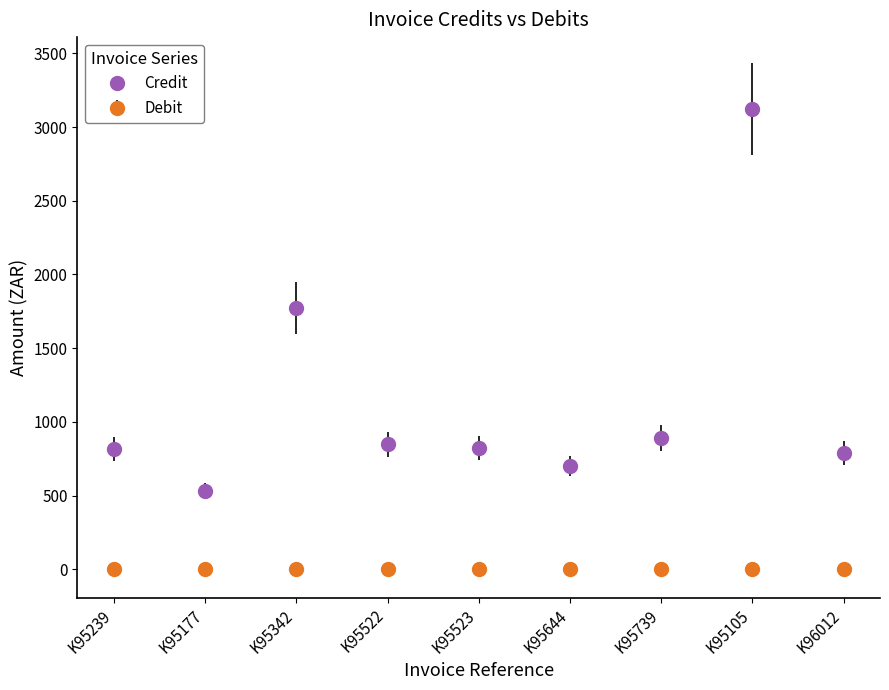

Between K95177 and K95522, which series saw the biggest shift?

Credit